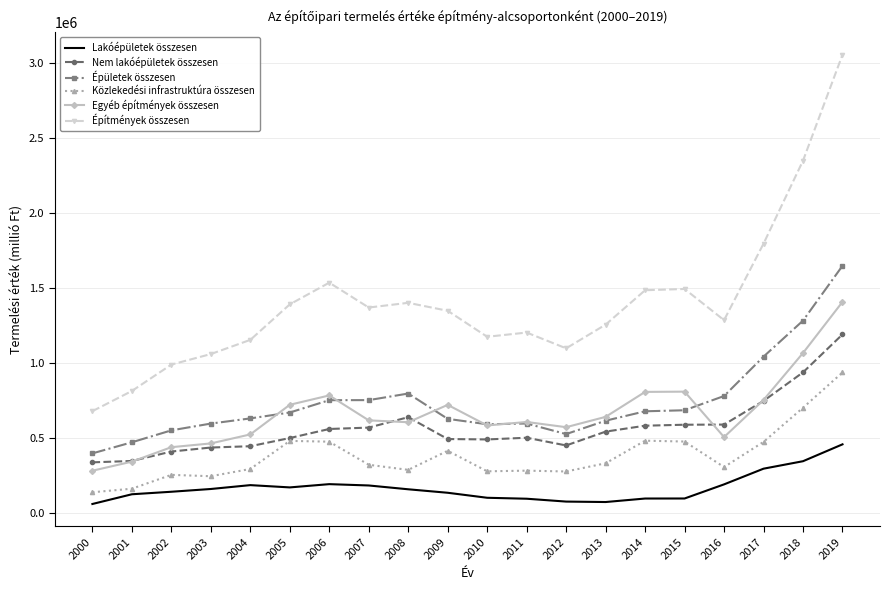

True or false: Építmények összesen and Lakóépületek összesen cross at least once.

False